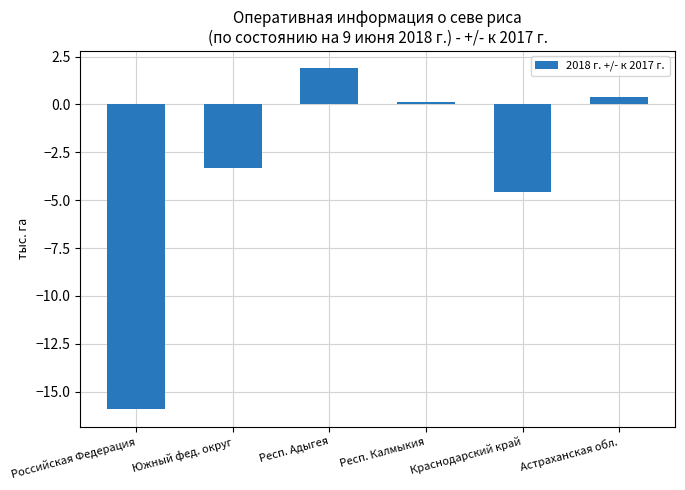

Reading left to right, what are all the values shown in this chart?

-15.9	-3.3	1.9	0.1	-4.6	0.4